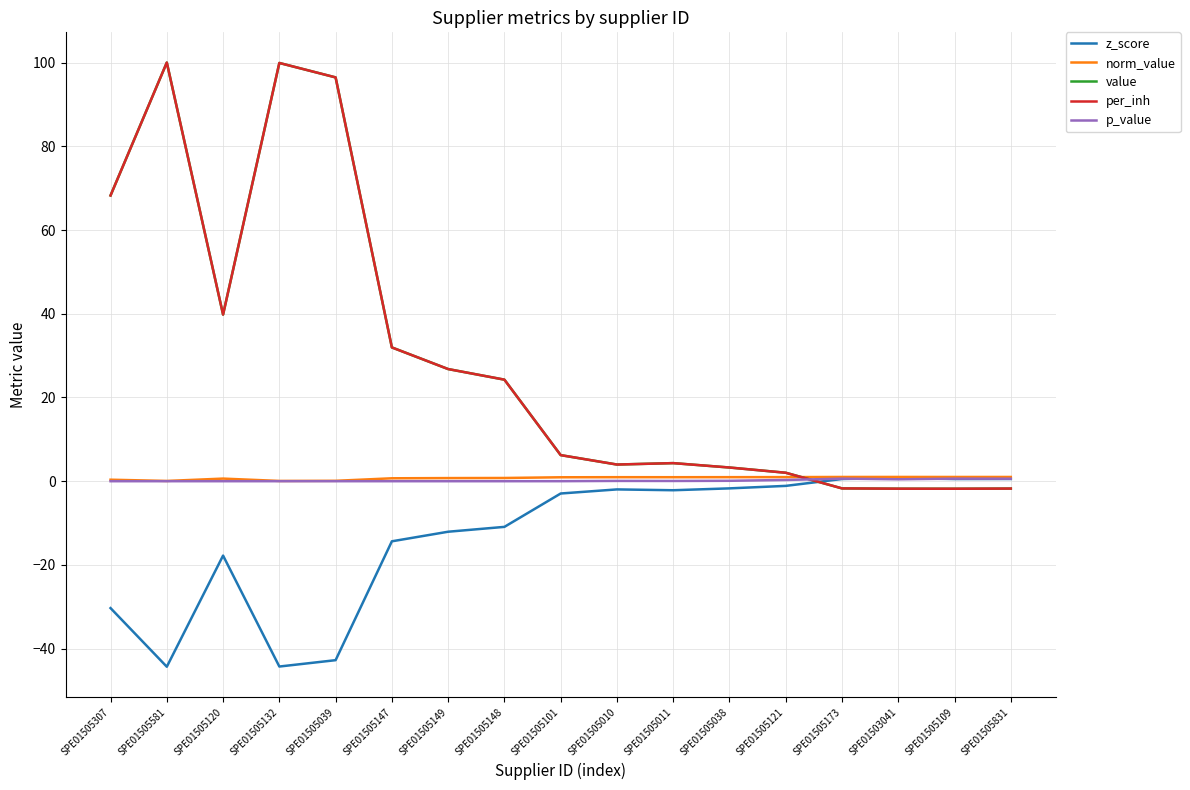

Reading left to right, transcribe all the data shown in this chart.

z_score: -30.3	-44.3	-17.8	-44.3	-42.8	-14.4	-12.1	-10.9	-2.9	-2.0	-2.2	-1.7	-1.1	0.5	0.7	0.5	0.5
norm_value: 0.4	0.1	0.6	0.1	0.1	0.7	0.7	0.8	0.9	1.0	1.0	1.0	1.0	1.0	1.0	1.0	1.0
value: 68.3	100.0	39.8	99.9	96.5	32.0	26.8	24.3	6.2	4.0	4.3	3.3	2.0	-1.7	-1.8	-1.8	-1.8
per_inh: 68.3	100.0	39.8	99.9	96.5	32.0	26.8	24.3	6.2	4.0	4.3	3.3	2.0	-1.7	-1.8	-1.8	-1.8
p_value: 0.0	0.0	0.0	0.0	0.0	0.0	0.0	0.0	0.0	0.1	0.1	0.1	0.3	0.6	0.5	0.6	0.6